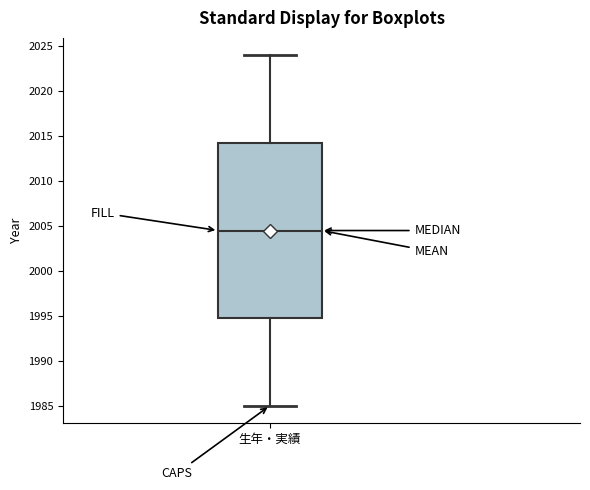

Read this box plot against the y-axis: the position of the median line, the range covered by the box, and the ends of both whiskers. The values are not printed on the chart, so give them approximately, as read against the axis.

median 2004.5, box 1995.0 to 2014.5, whiskers 1985.0 to 2024.0